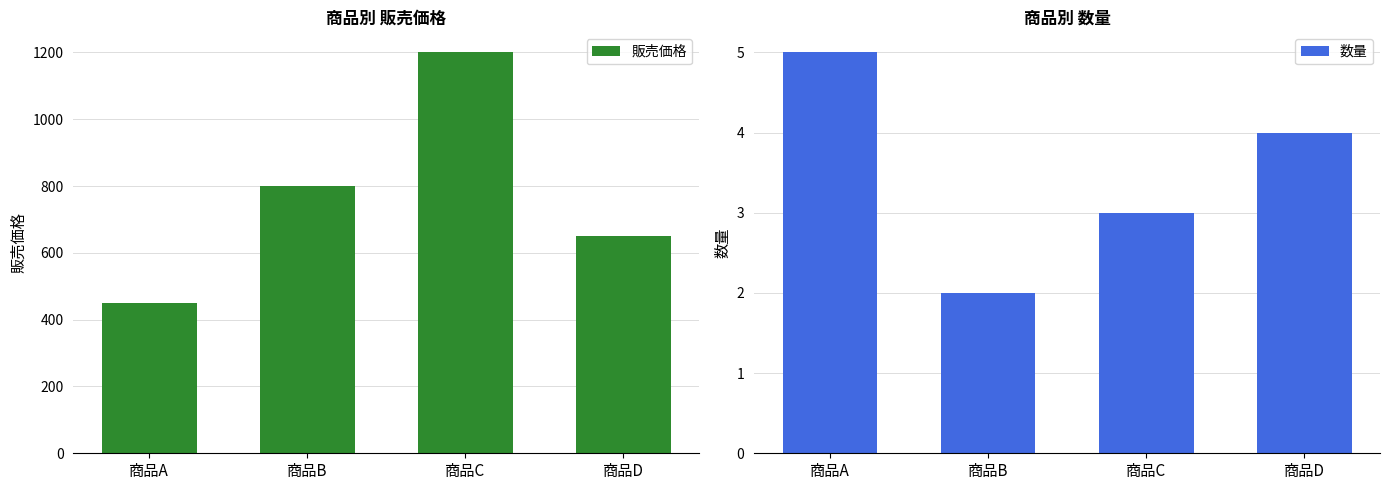

At which category is the sum across all series the highest?

商品C